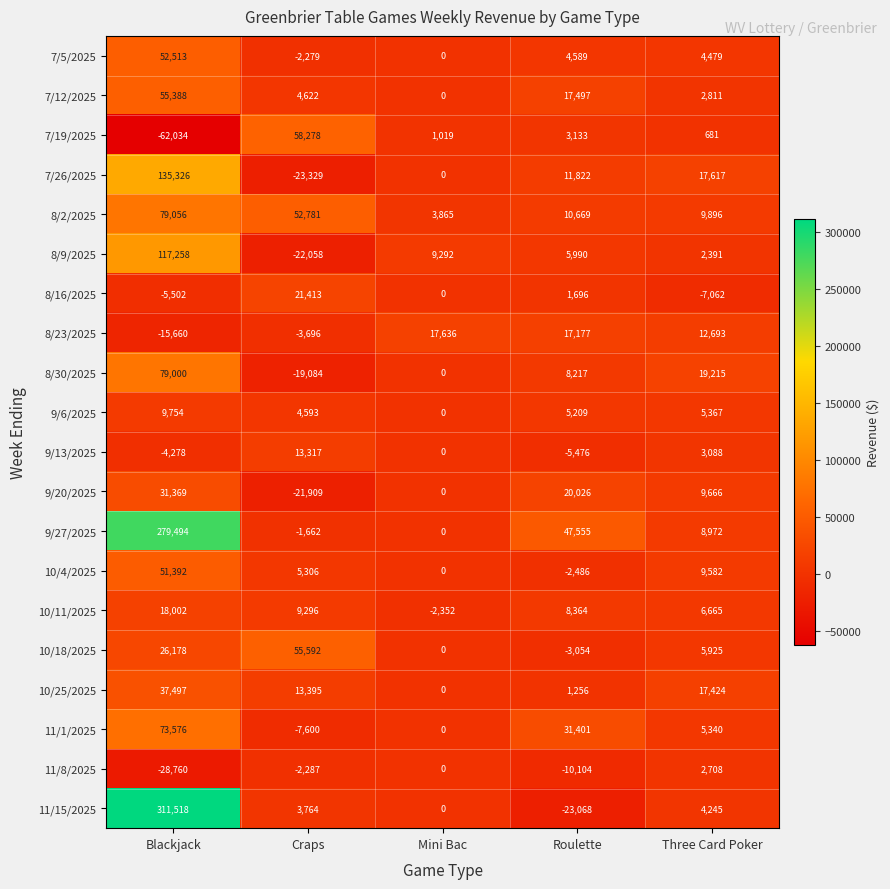

What is the difference between the maximum and minimum values in the 10/11/2025 series?

20354